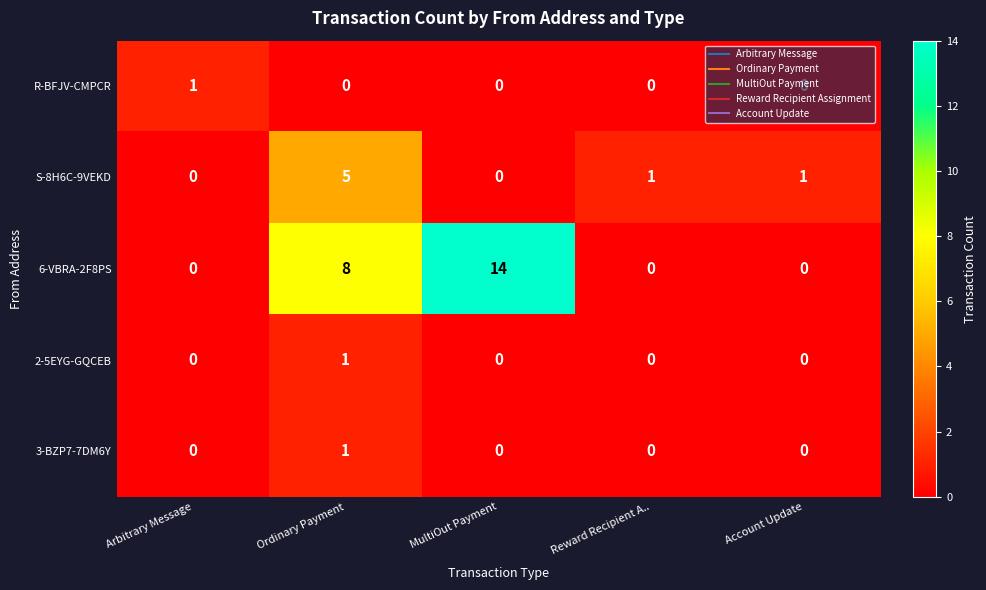

How many positive values does the 2-5EYG-GQCEB series have?

1